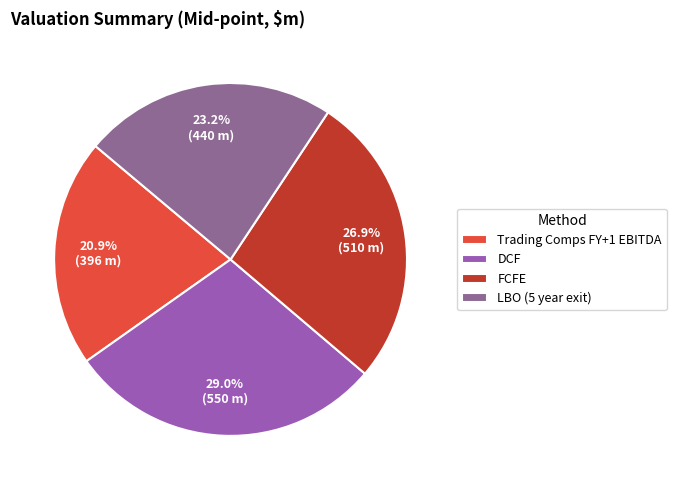

What percentage do Trading Comps FY+1 EBITDA and LBO (5 year exit) together represent?

44.1%